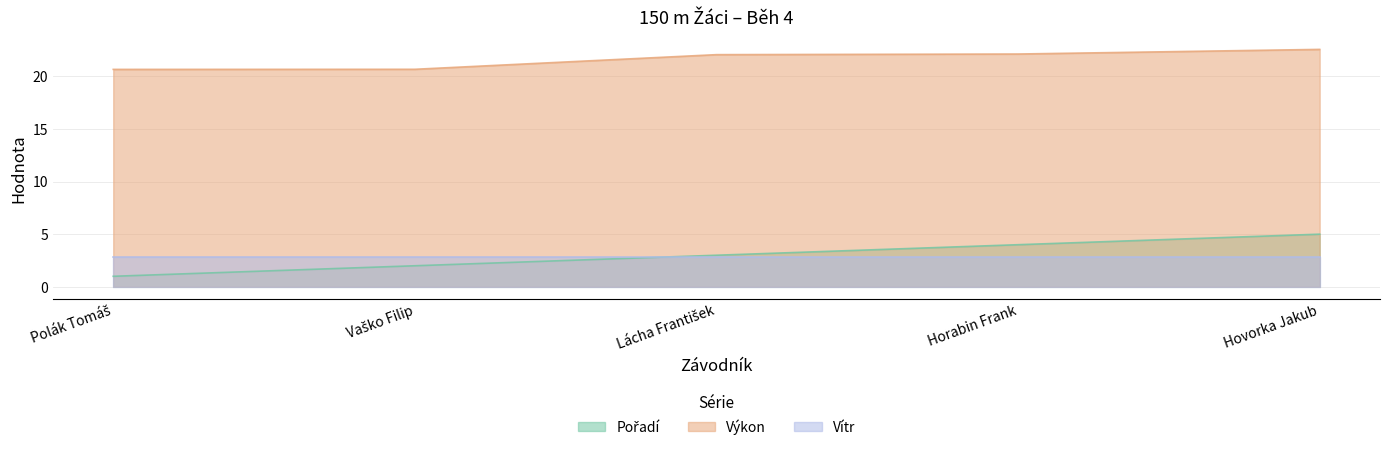

What is the lowest value of the Pořadí series?

1.0